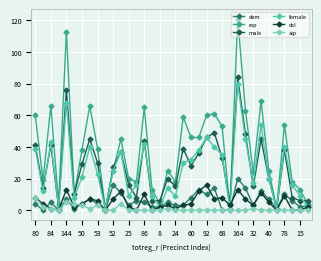

Which series has the largest total across all categories?

rep